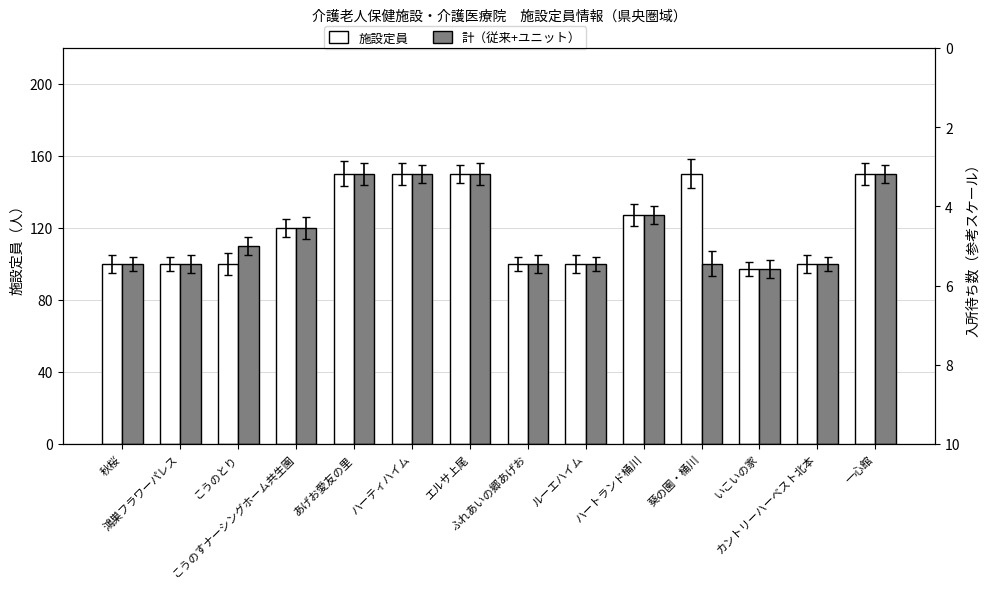

Which series has the largest total across all categories?

施設定員